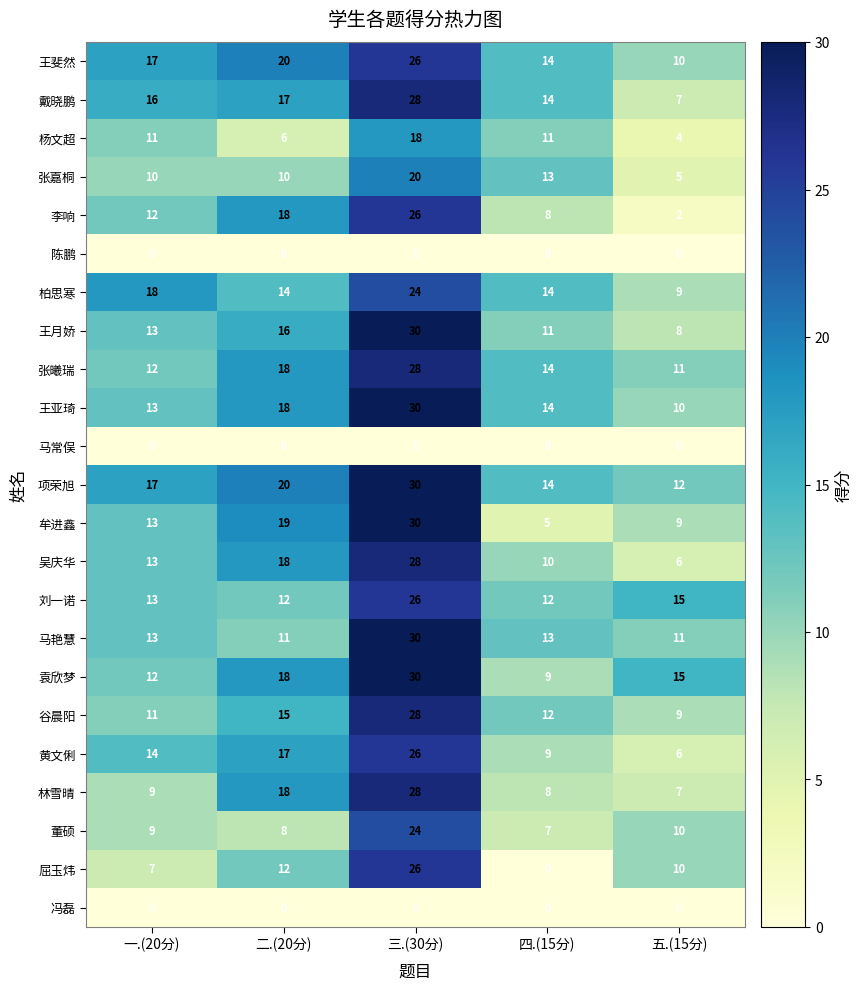

True or false: 项荣旭 has a value of 14 at 四.(15分).

True